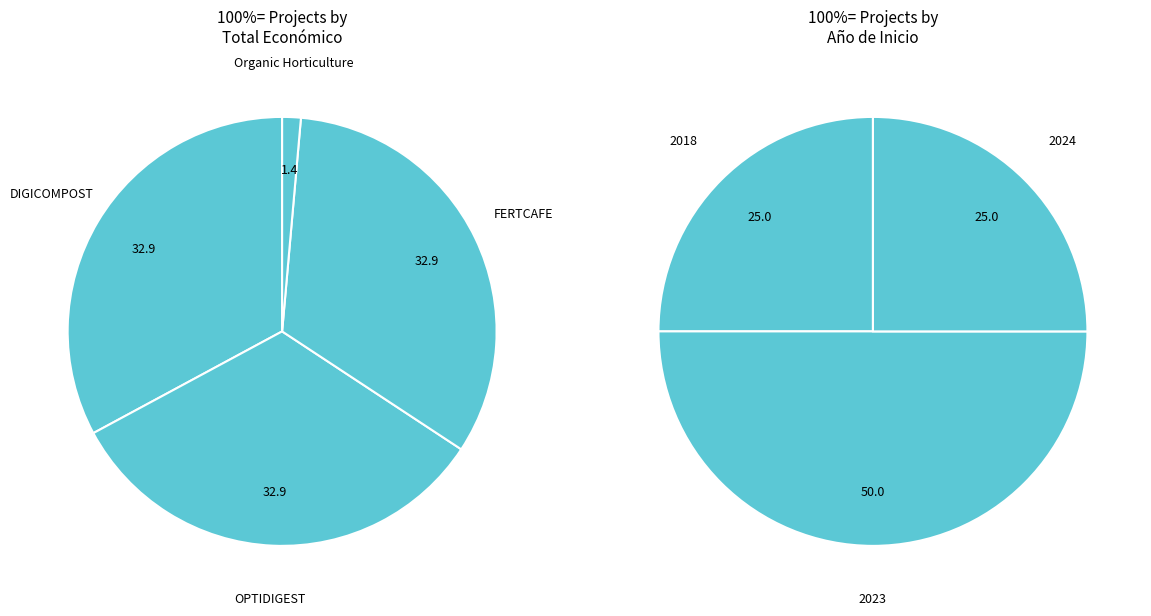

To the nearest percent, what is the combined percentage of DIGICOMPOST and OPTIDIGEST?

66%